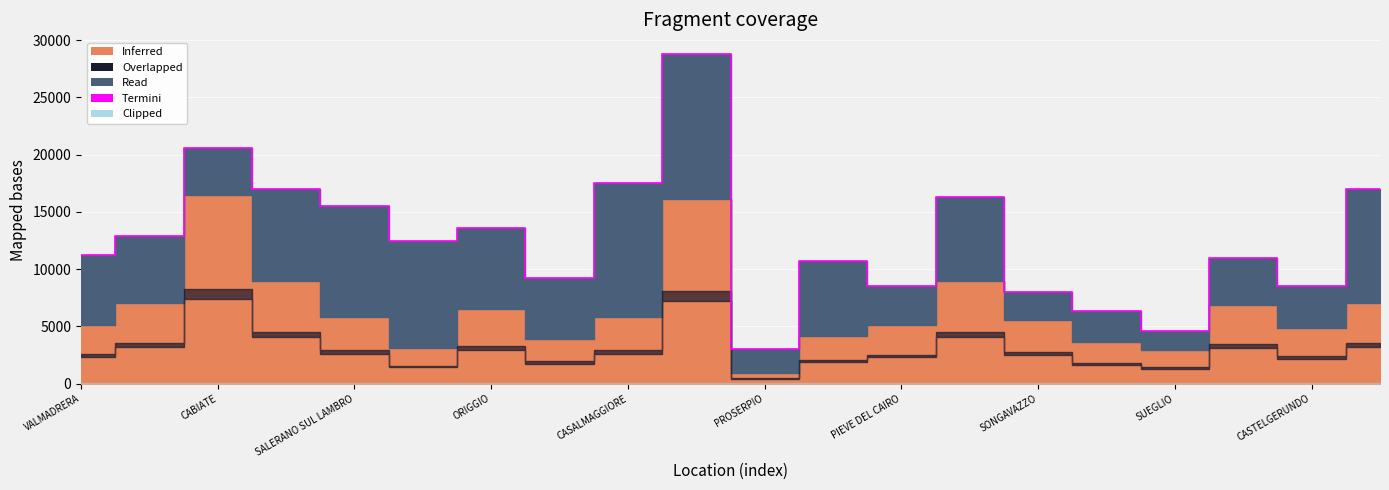

Is it true that the value at PIEVE DEL CAIRO is 8505?

True